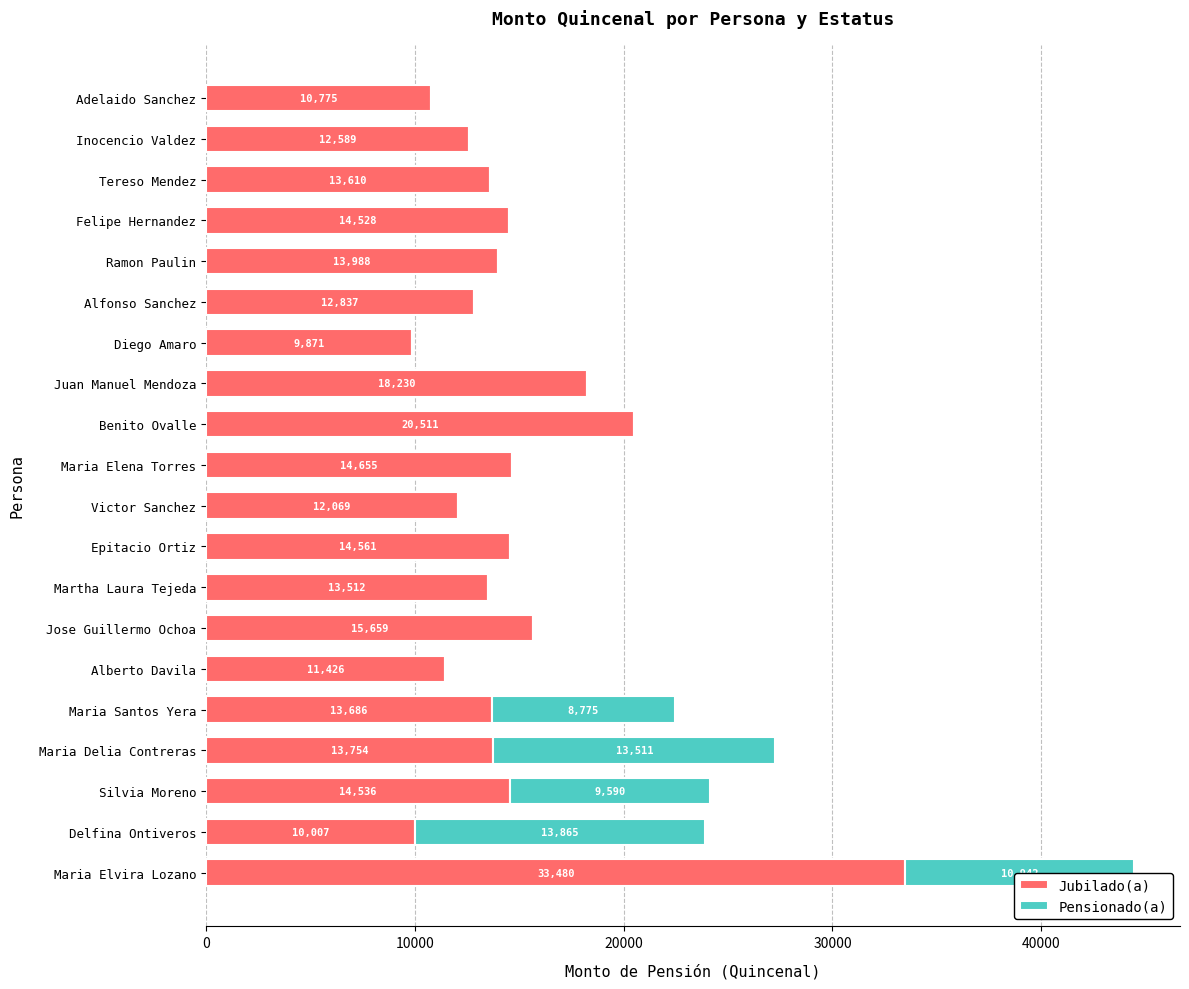

True or false: Jubilado(a) has a value of 13610.1 at Tereso Mendez.

True